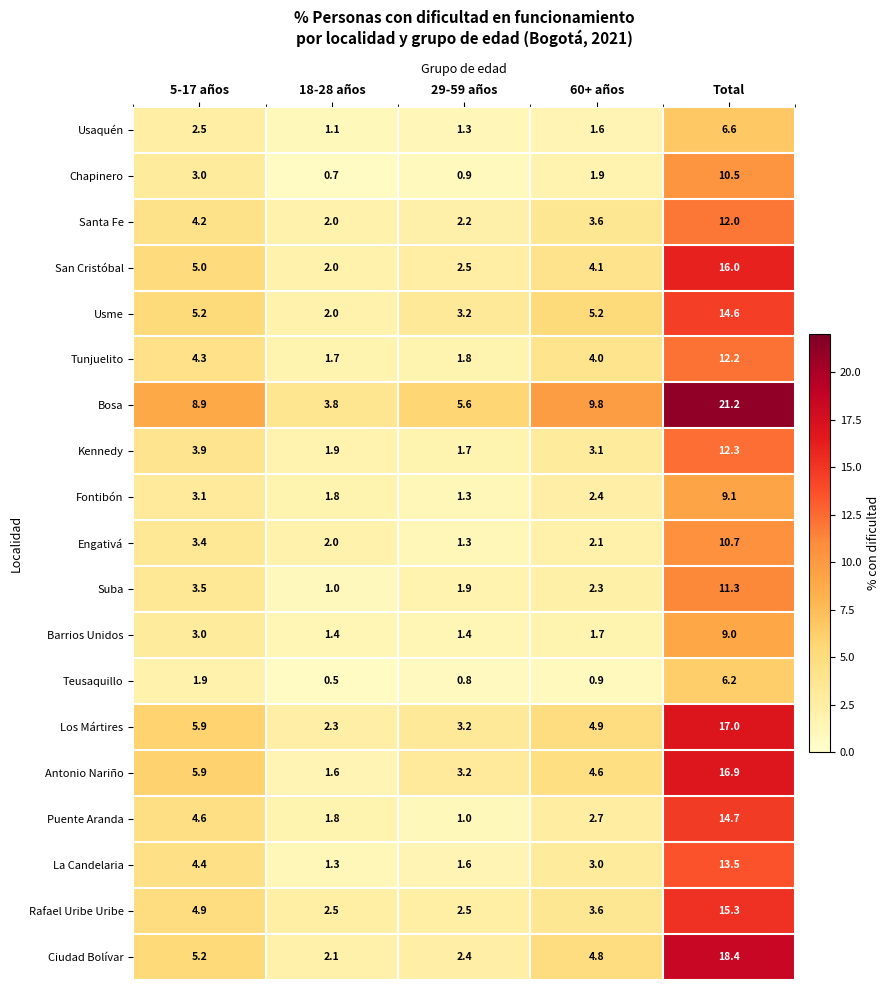

At which label does Antonio Nariño first exceed 4?

5-17 años